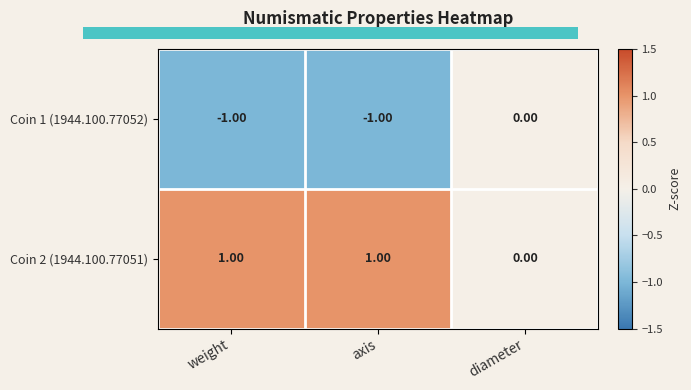

Which category has the lowest value in the Coin 2 (1944.100.77051) series?

diameter